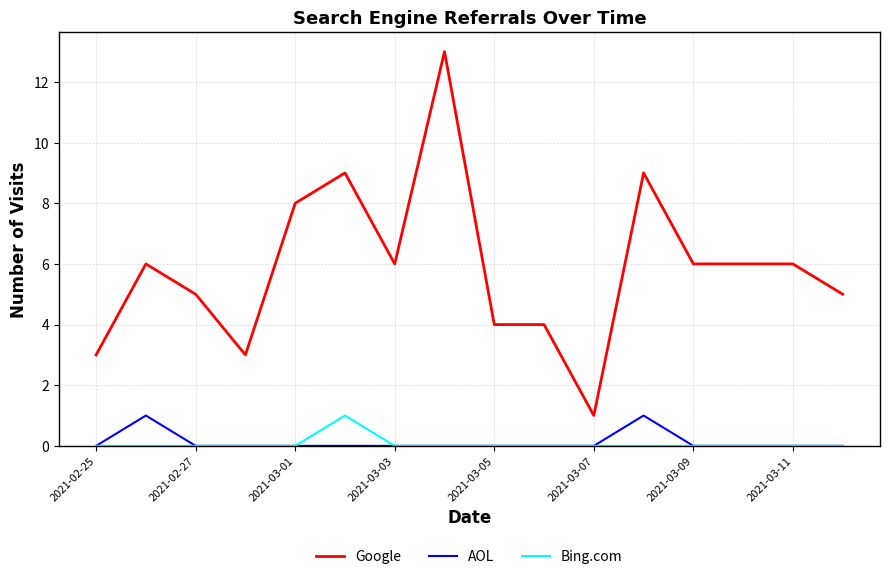

Which series has the widest spread of values?

Google